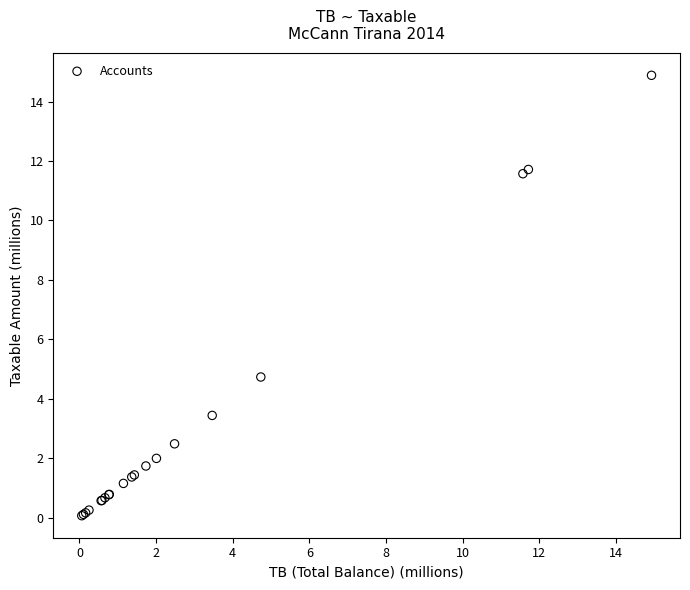

What Y value in the scatter plot is closest to 7?

4.7